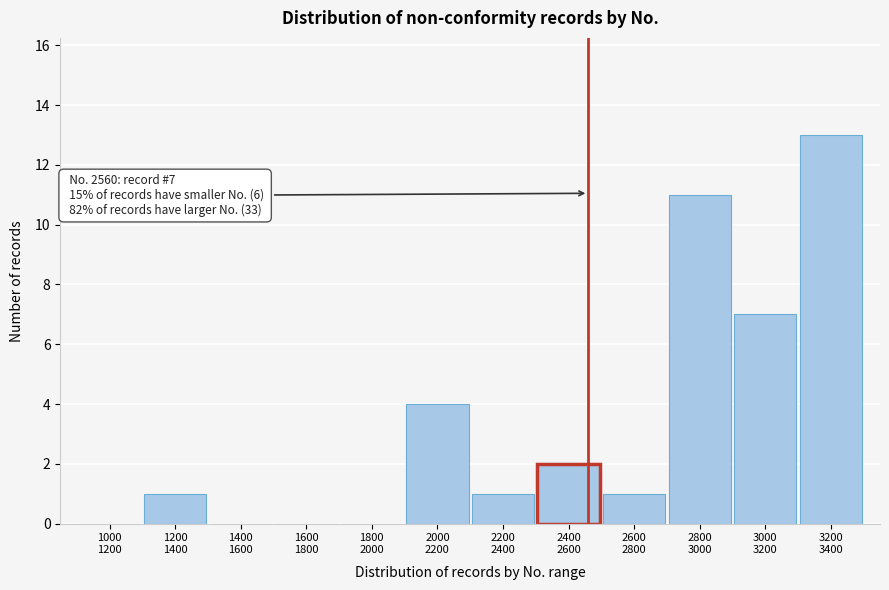

What is the greatest value displayed?

13